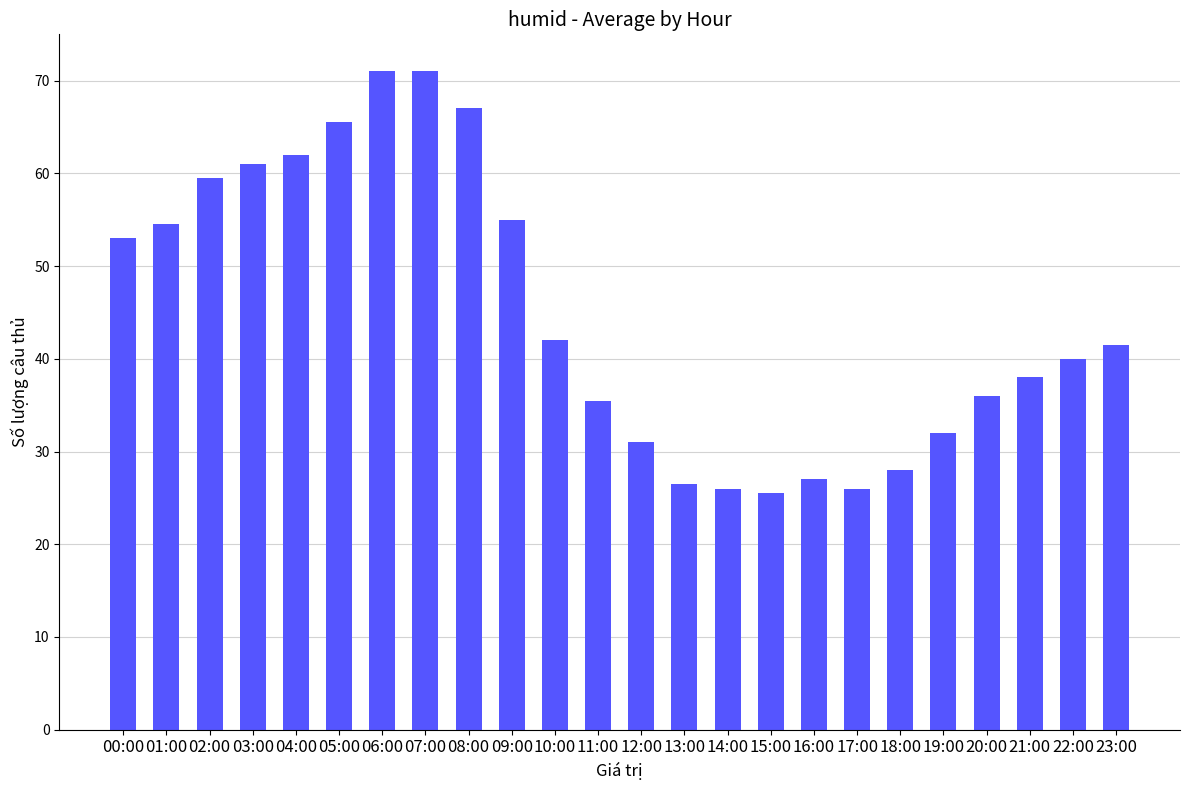

What is the minimum value shown in the chart?

25.5